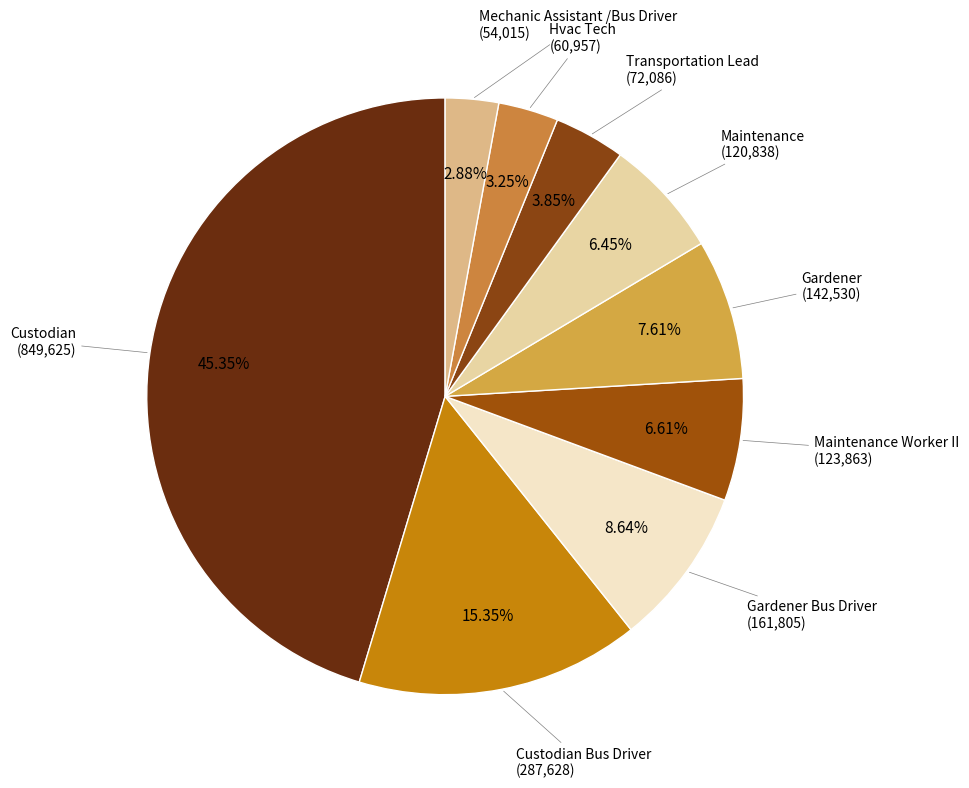

Is there any slice that represents more than half of the pie?

No